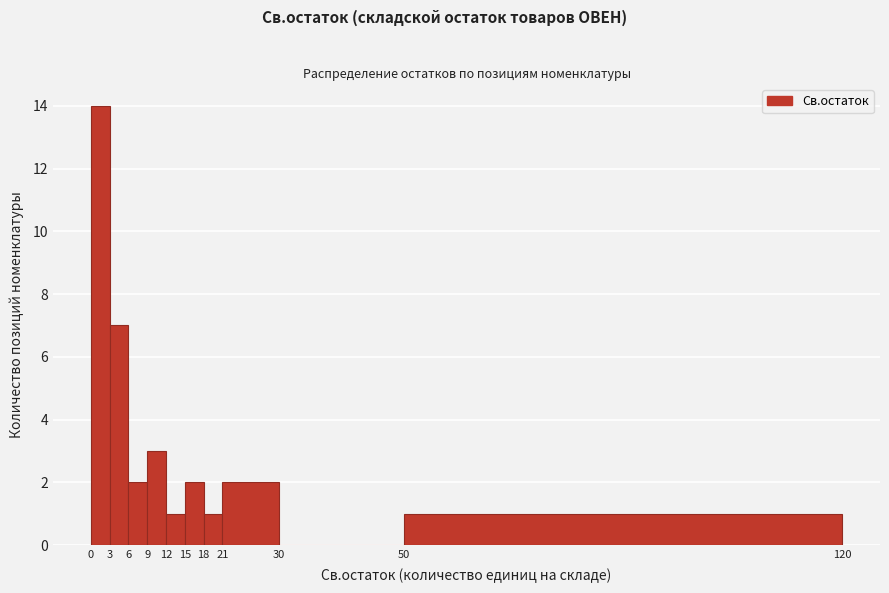

Reading left to right, list every bar in this chart as the range it spans on the x-axis followed by its height. The values are not printed on the chart, so give them approximately, as read against the axis.

0 to 3: 14
3 to 6: 7
6 to 9: 2
9 to 12: 3
12 to 15: 1
15 to 18: 2
18 to 21: 1
21 to 30: 2
30 to 50: 0
50 to 120: 1